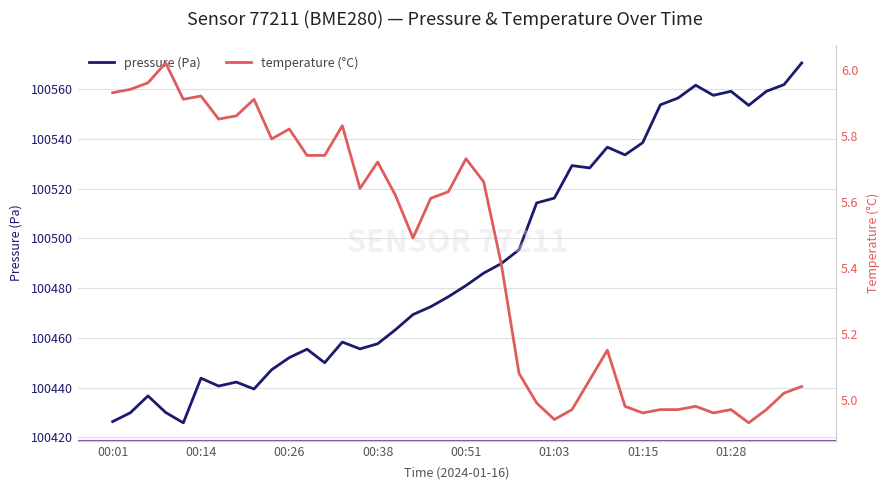

What is the minimum value shown in the chart?

4.9